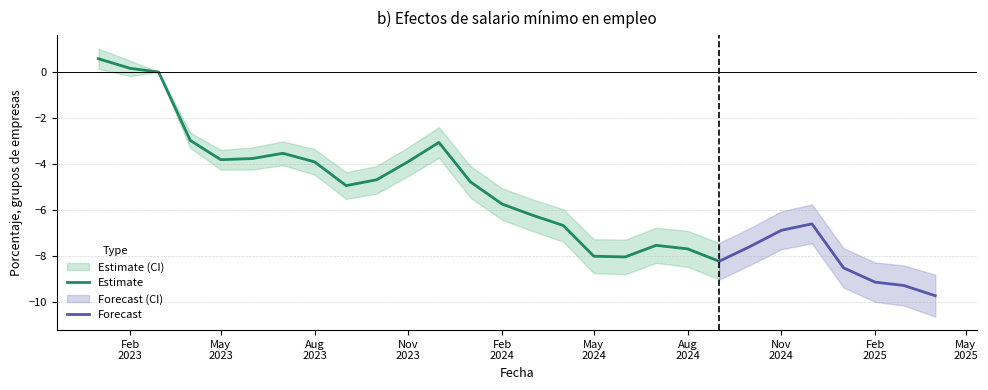

What is the total value across all series at 13?

-17.2